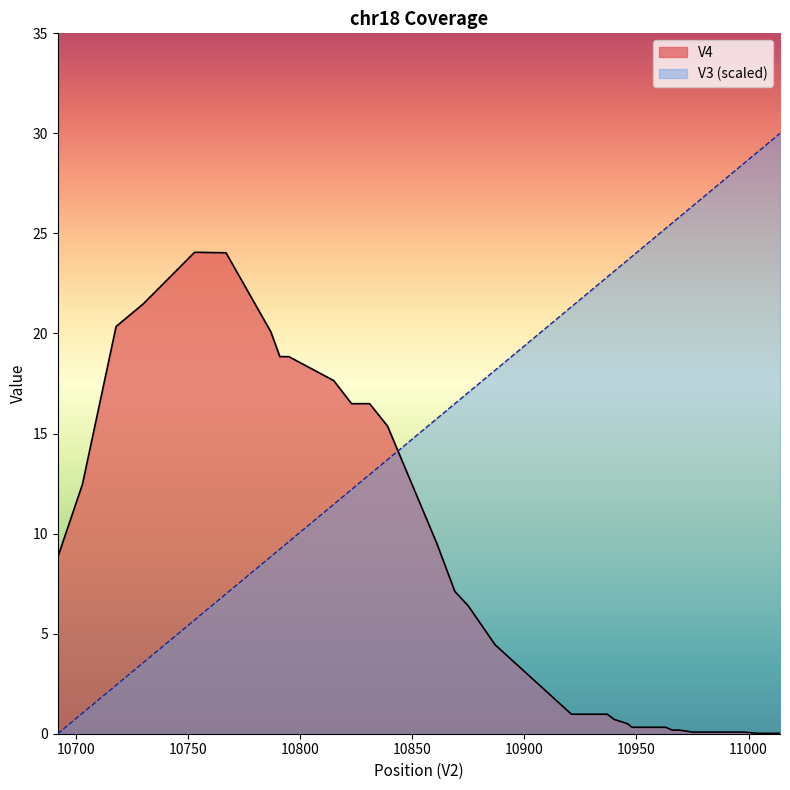

What is the maximum value for V4?

24.1